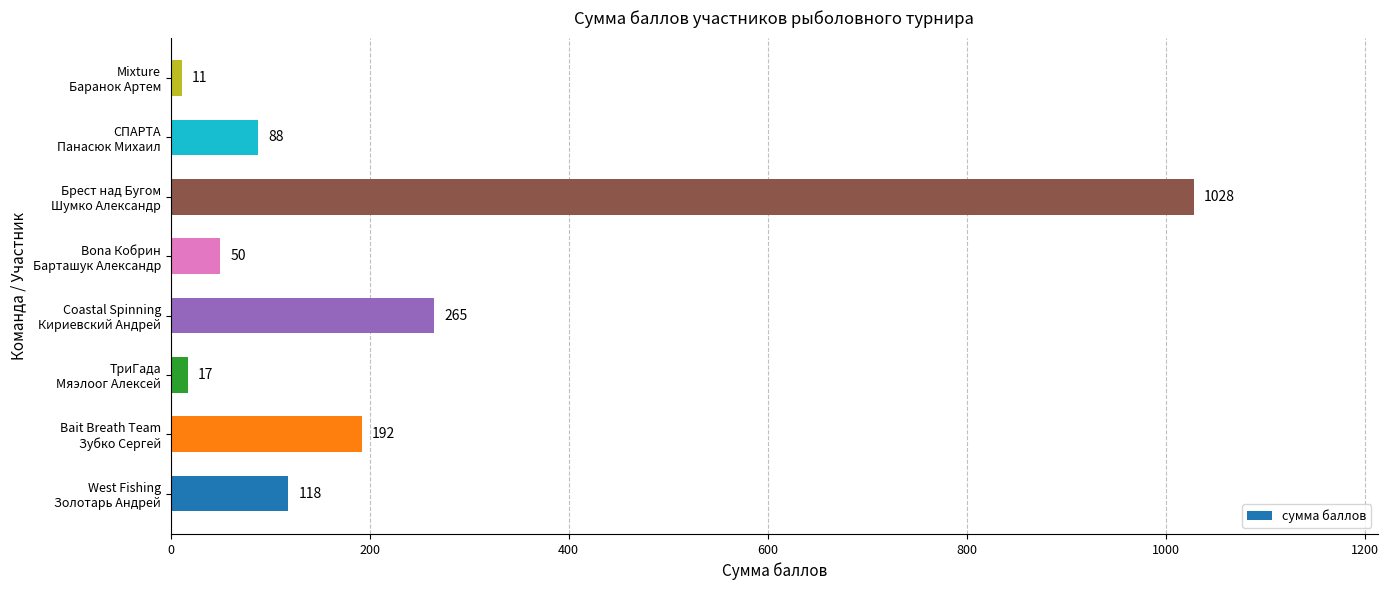

How many values are below 118?

4